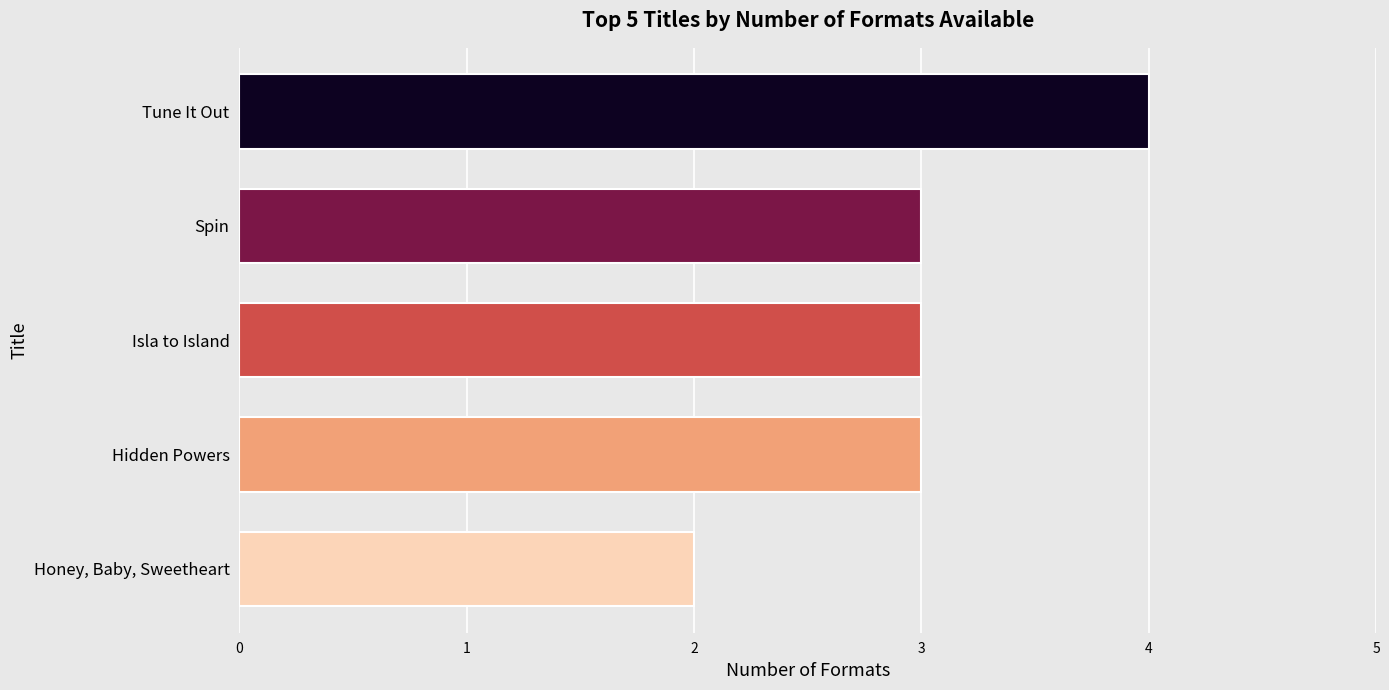

Count the number of data series in this chart.

1